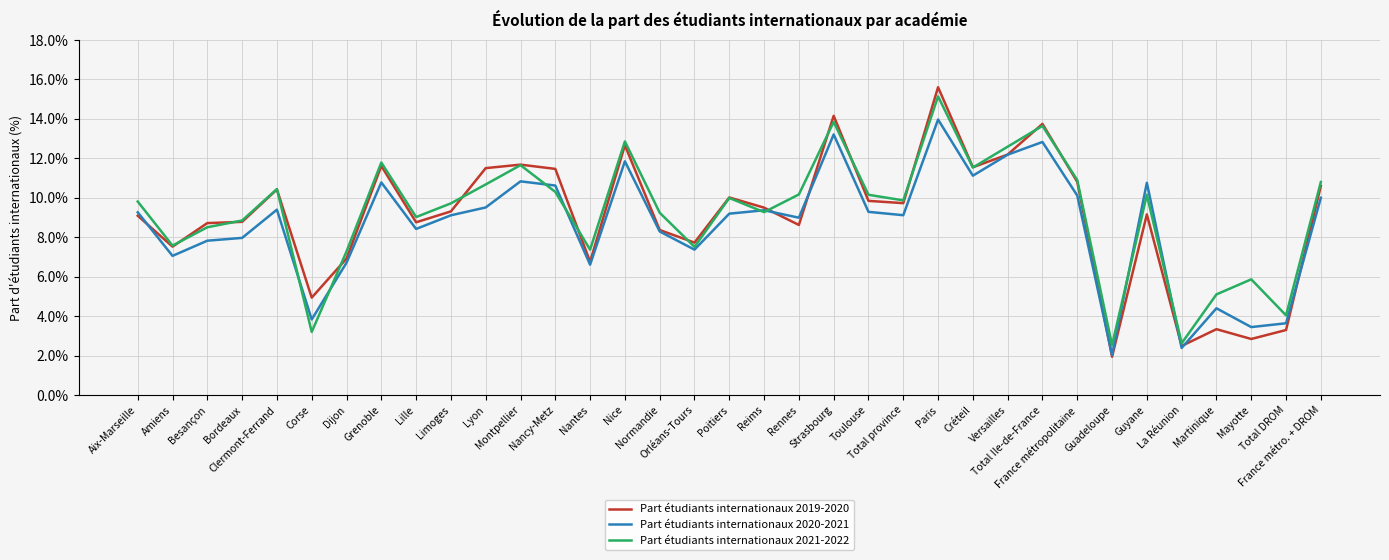

Where is the first local minimum for Part étudiants internationaux 2019-2020?

Amiens